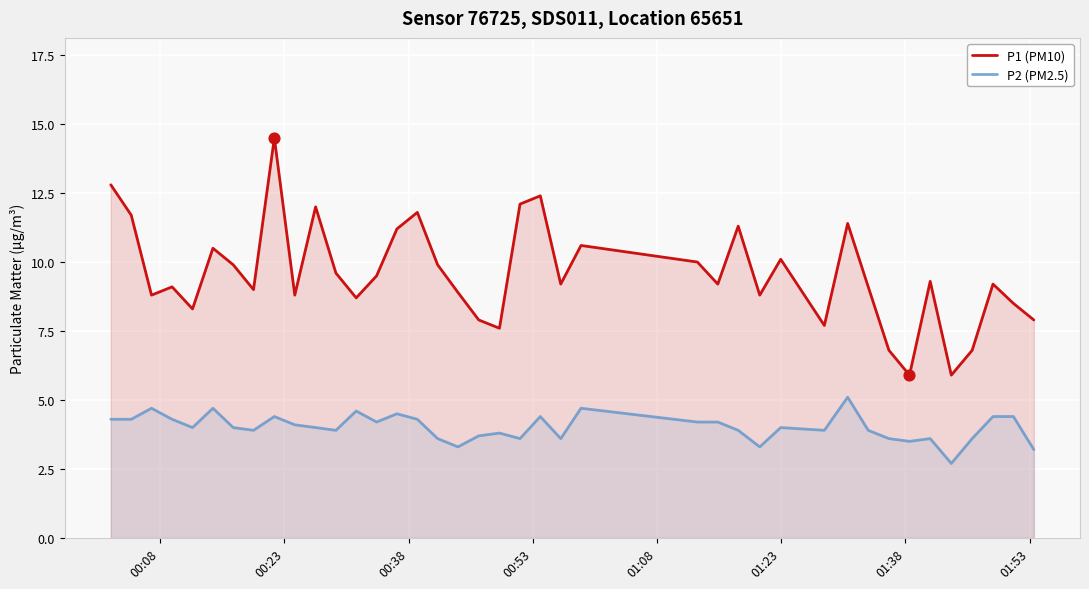

At how many categories does at least one series exceed 5?

40